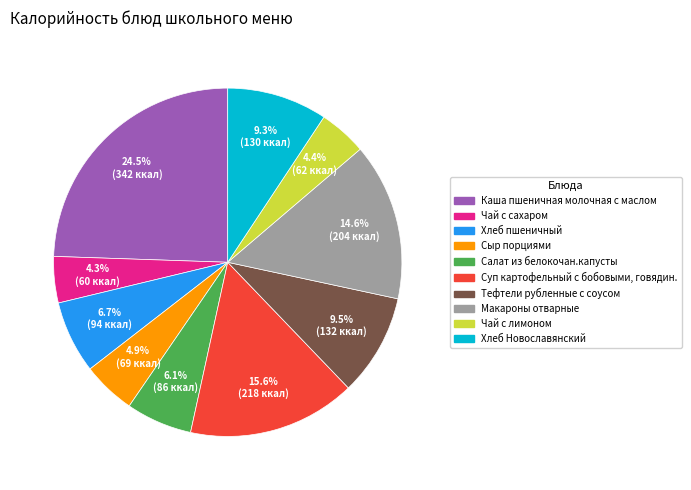

Do Каша пшеничная молочная с маслом and Макароны отварные together represent more than half of the pie?

No